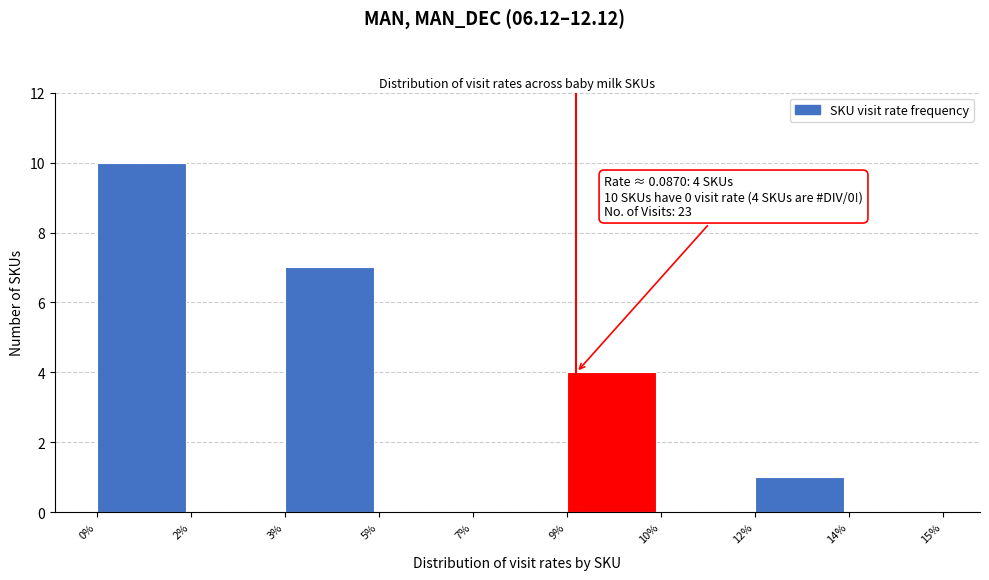

Reading right to left, list all the values displayed in this chart.

14%=0	12%=1	10%=0	9%=4	7%=0	5%=0	3%=7	2%=0	0%=10